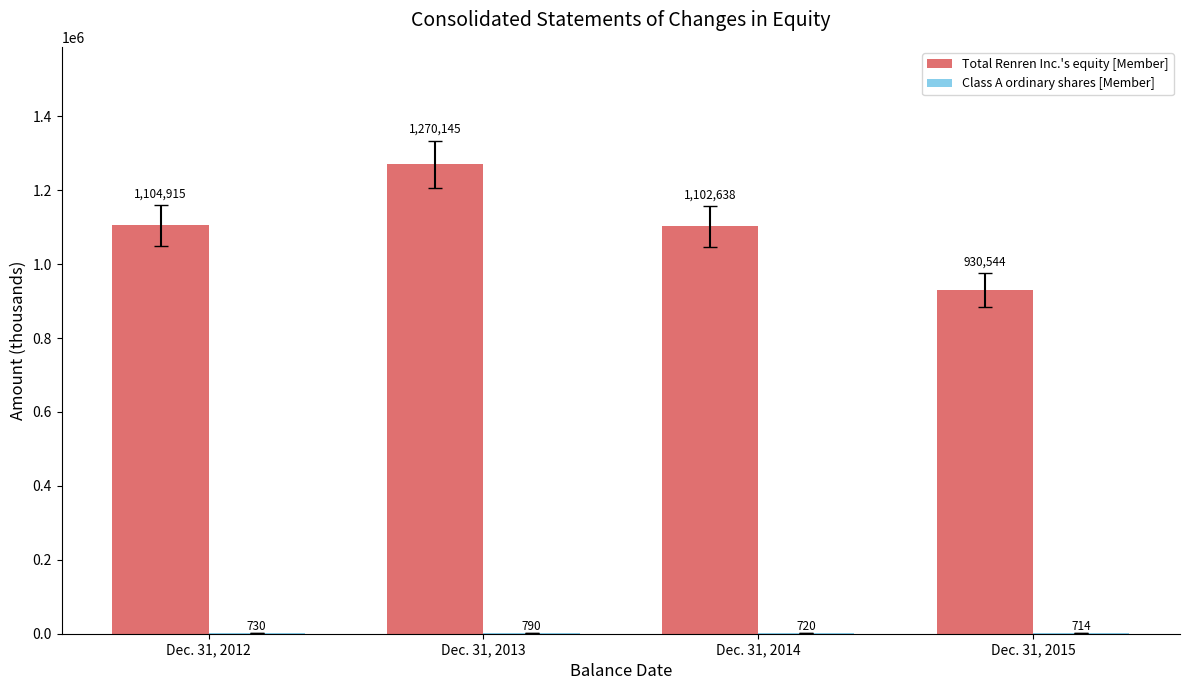

What is the total value across all series at Dec. 31, 2012?

1105645